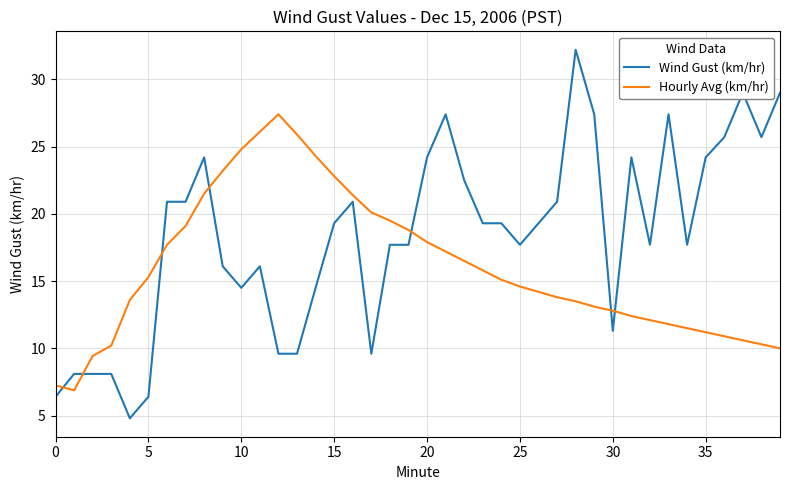

List the series in order of their overall mean, lowest first.

Hourly Avg (km/hr), Wind Gust (km/hr)